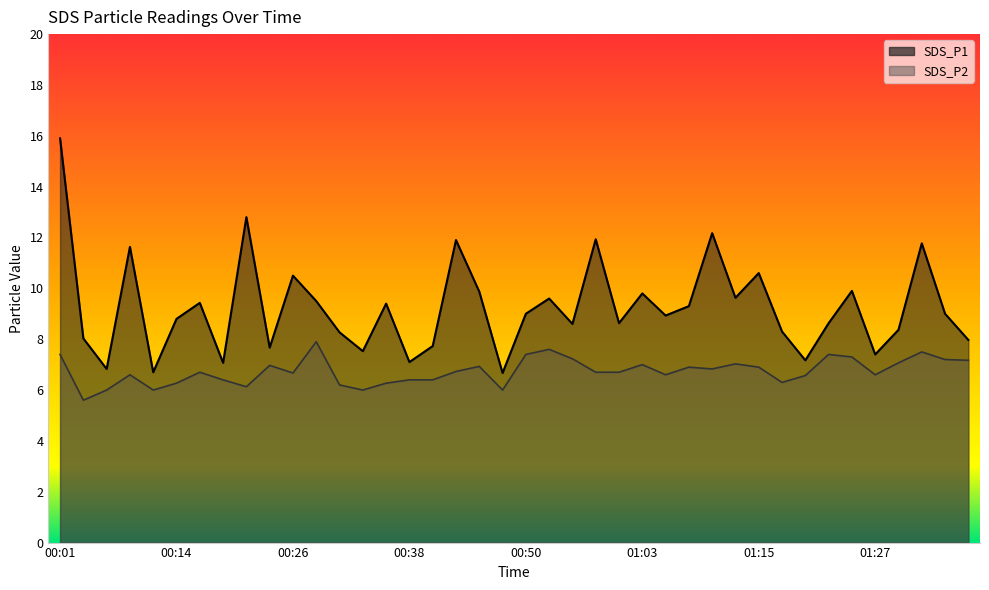

Rank the series by their maximum value, from lowest to highest.

SDS_P2, SDS_P1